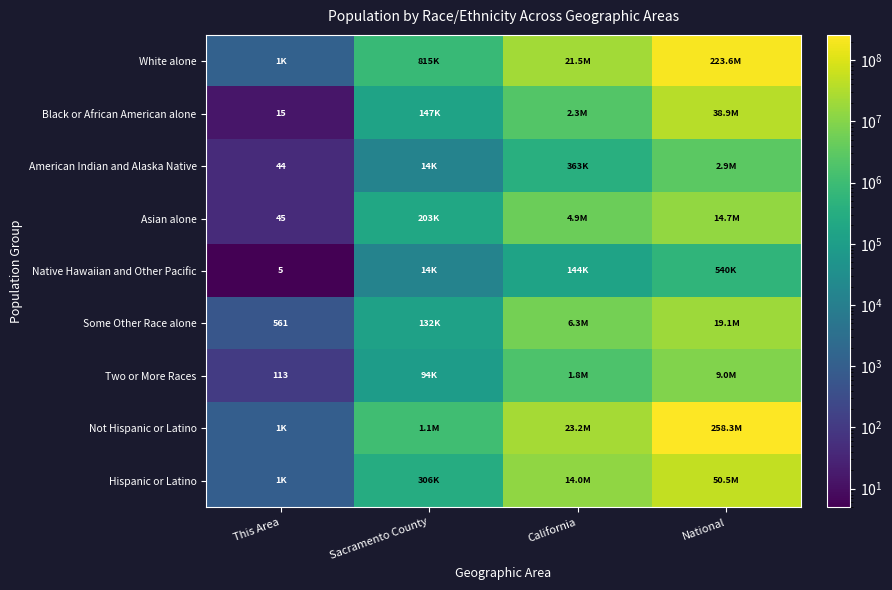

The value of Black or African American alone at National is 62225051. True or false?

False